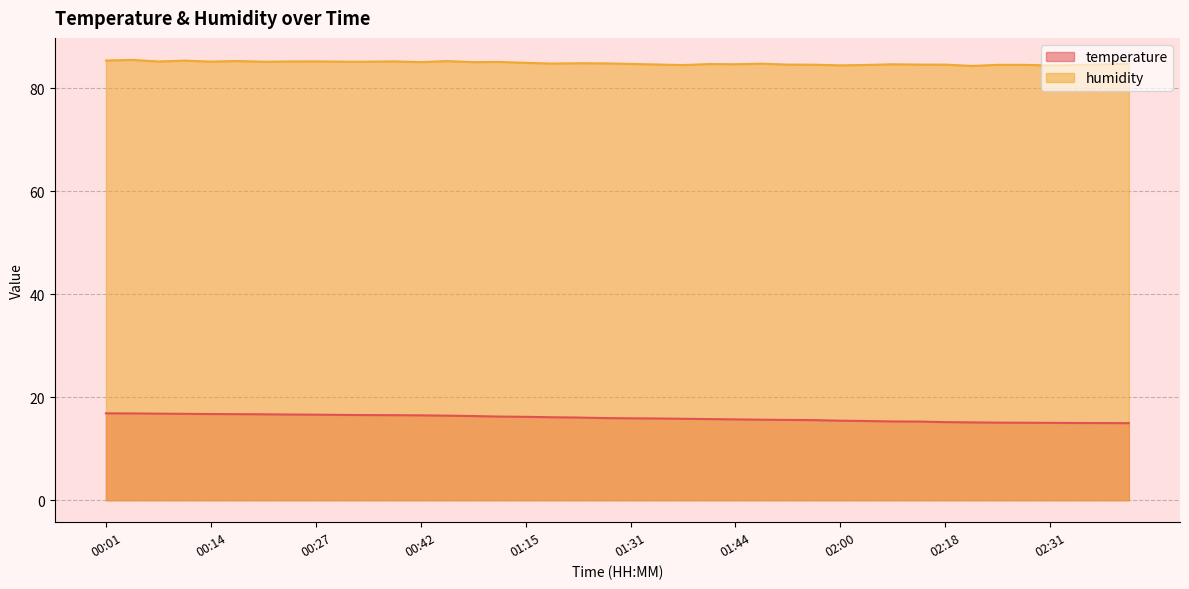

What is the value of the temperature point at the 23rd from the left?

15.8